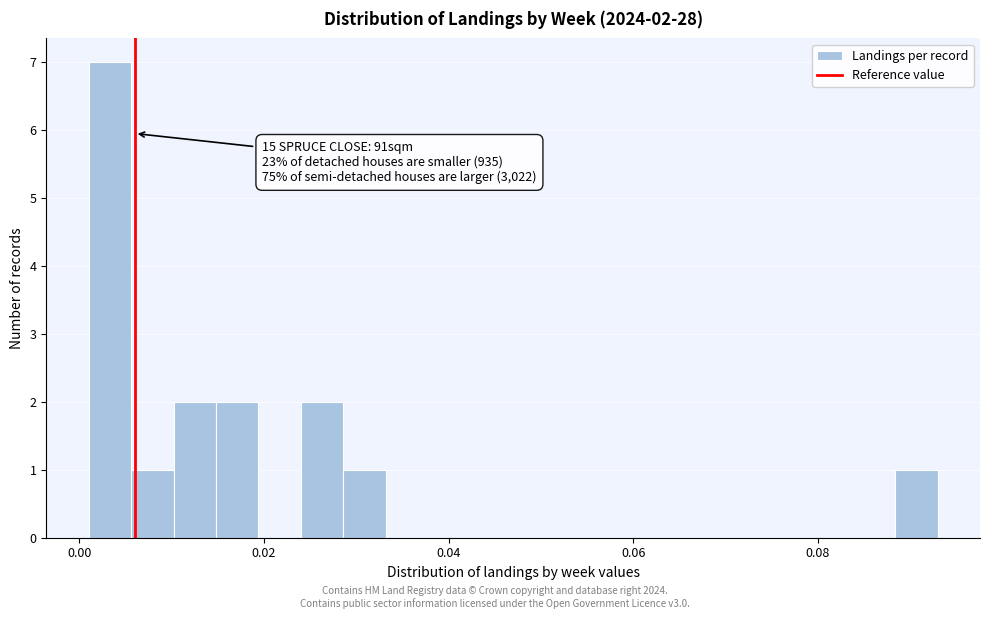

Around what value on the x-axis is the tallest bar? Give the approximate position of its centre, as read against the axis.

0.004